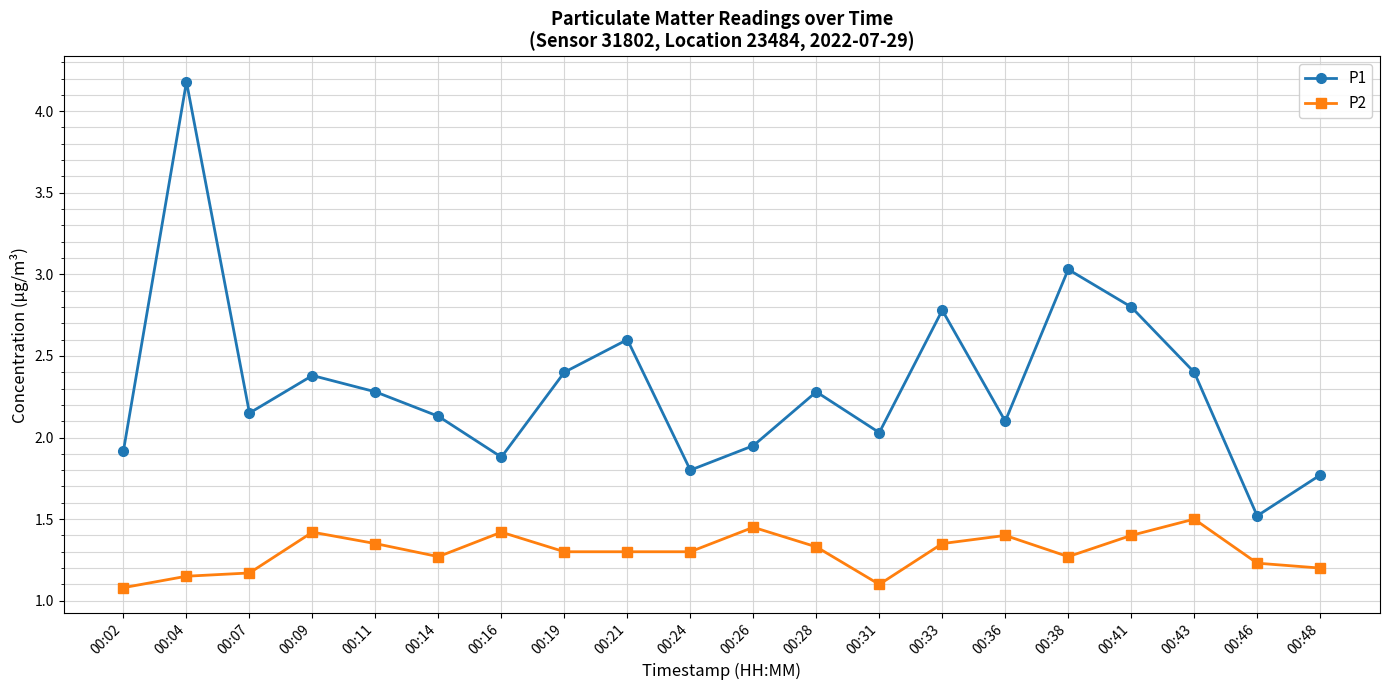

At which category does the chart reach its peak across all series?

00:04